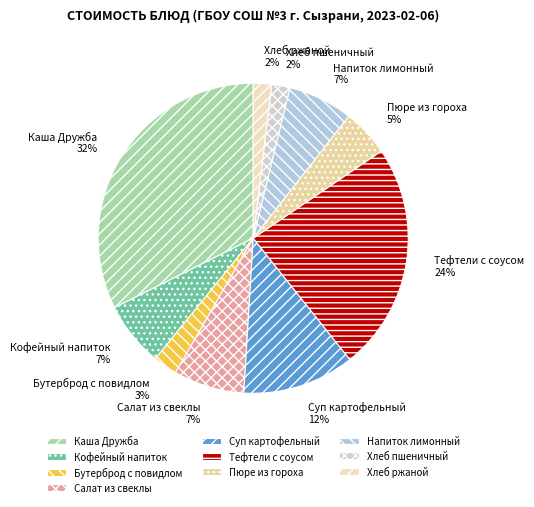

What is the largest slice in the pie chart?

Каша Дружба